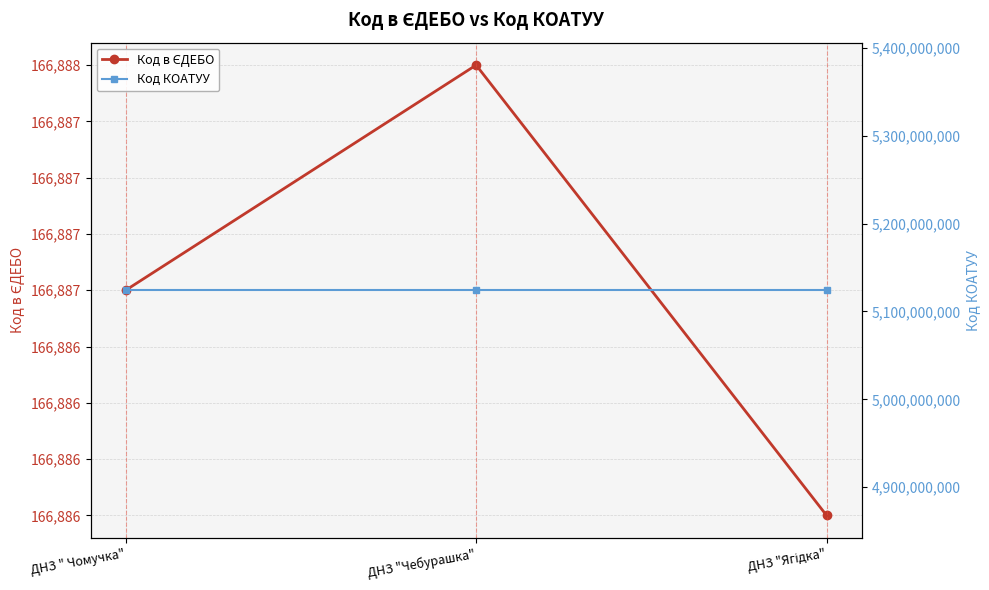

How many lines are shown in the chart?

2